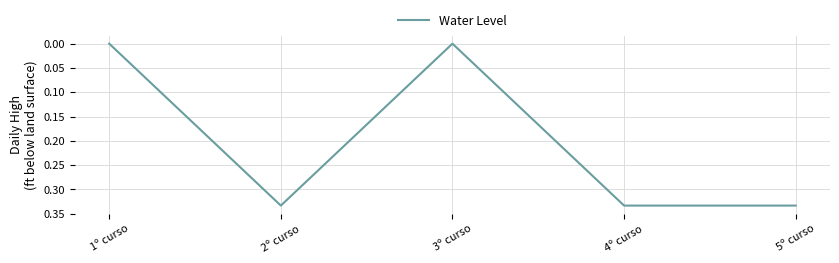

Is it true that the value at 3º curso is 0.1?

False